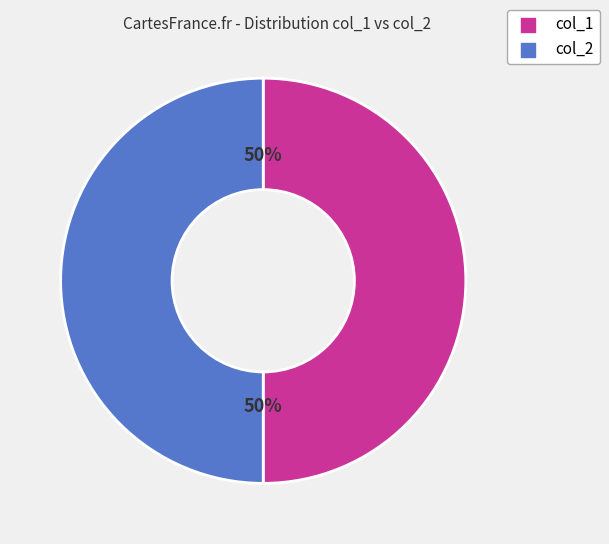

To the nearest percent, what is the average slice percentage?

50%